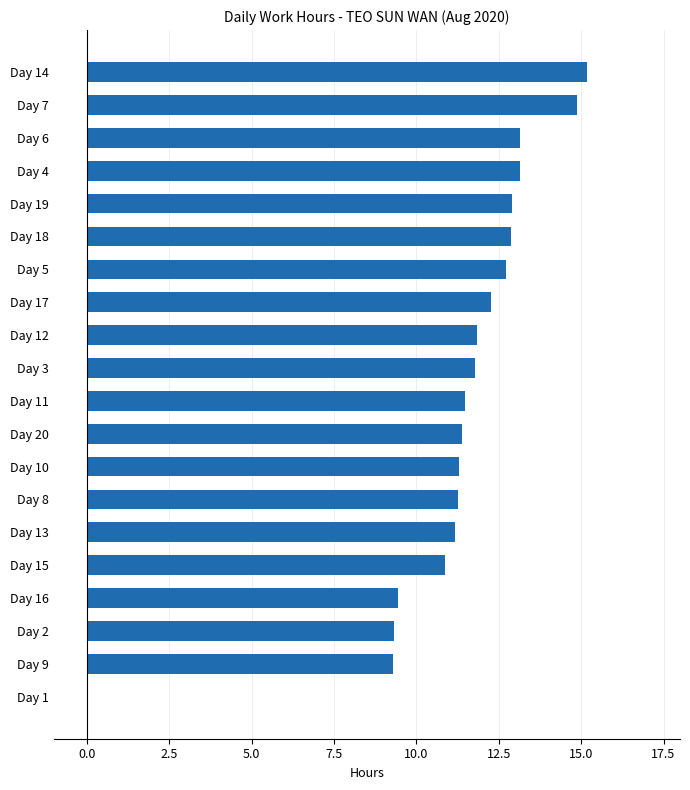

Is it true that the value at Day 5 is 12.7?

True